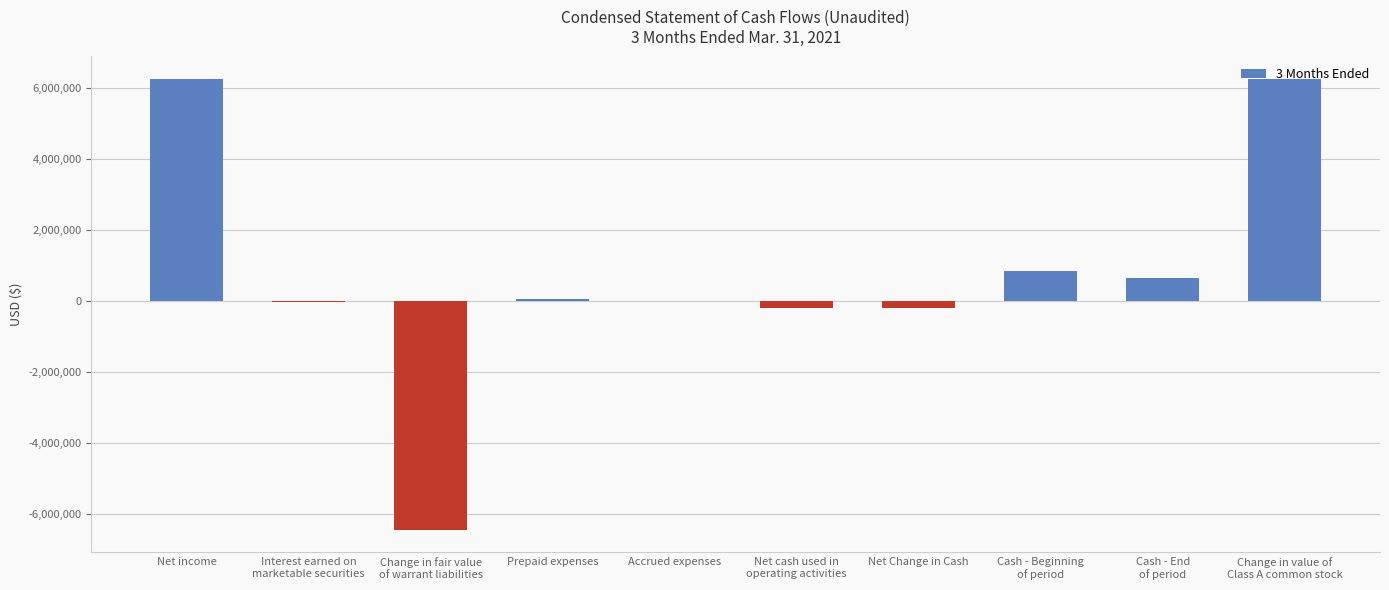

Is it true that the value at Net cash used in
operating activities is -190381?

True